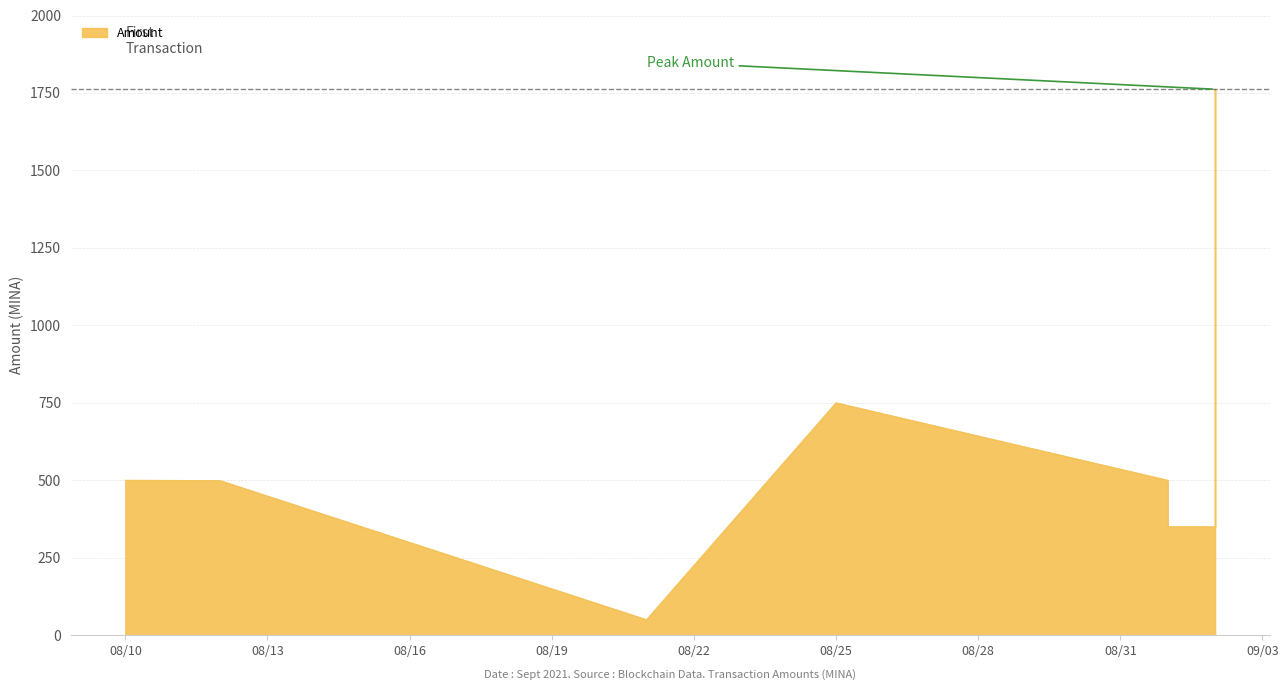

Where is the first local minimum?

2021-08-21